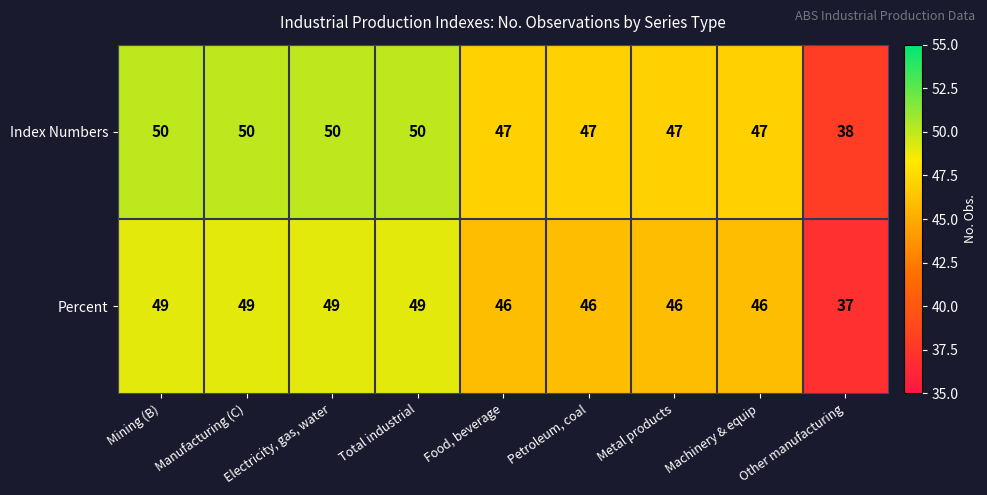

Count the Percent values in the range 46 to 49.

8